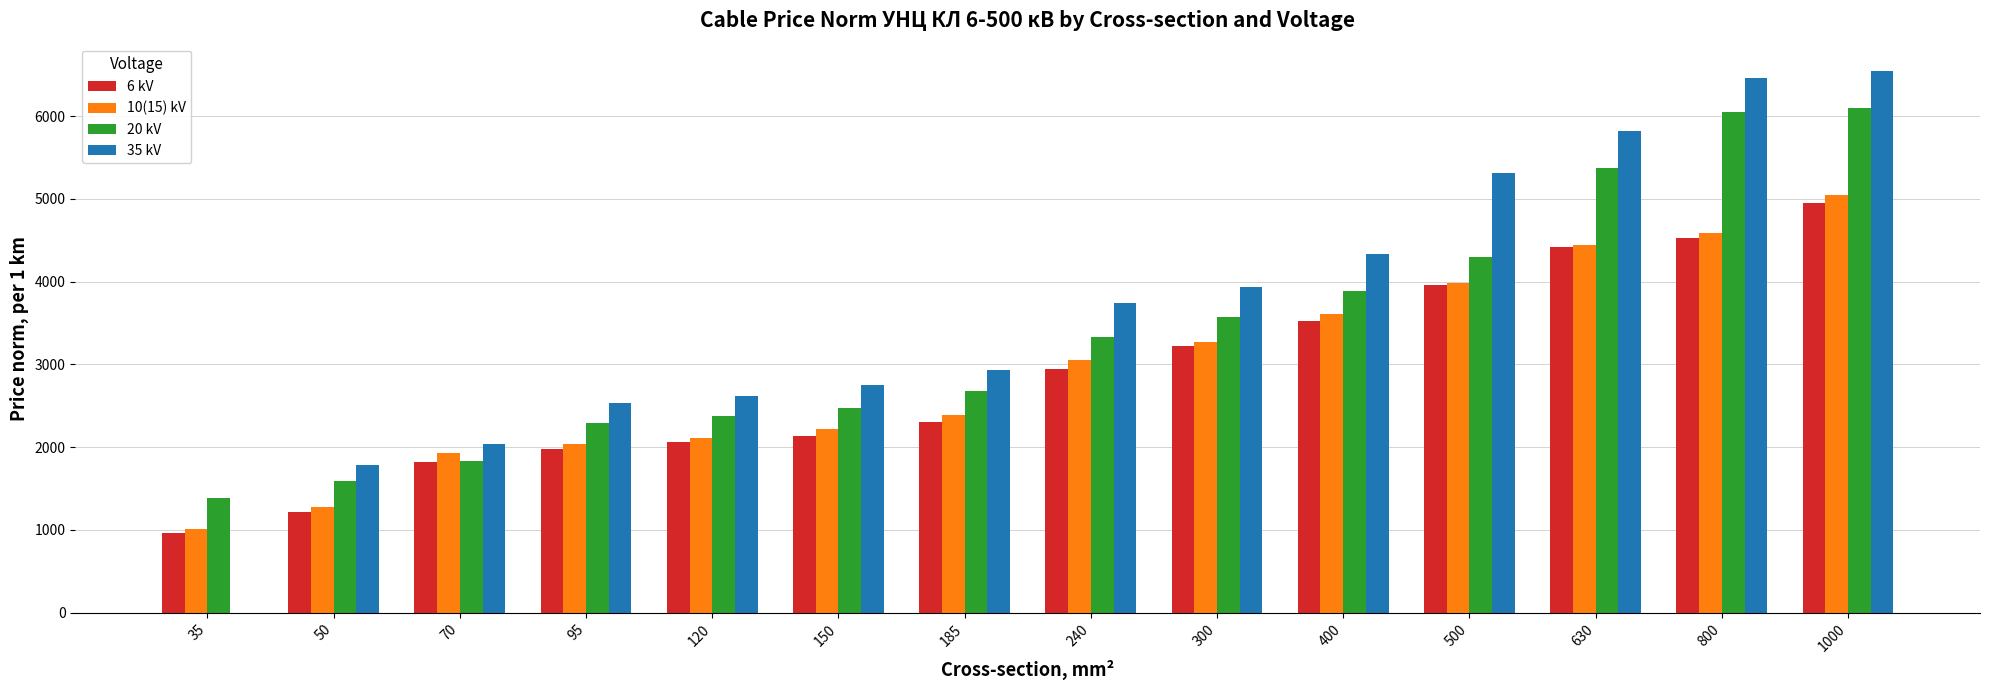

The 6 kV series shows 2306 at 185. True or false?

True